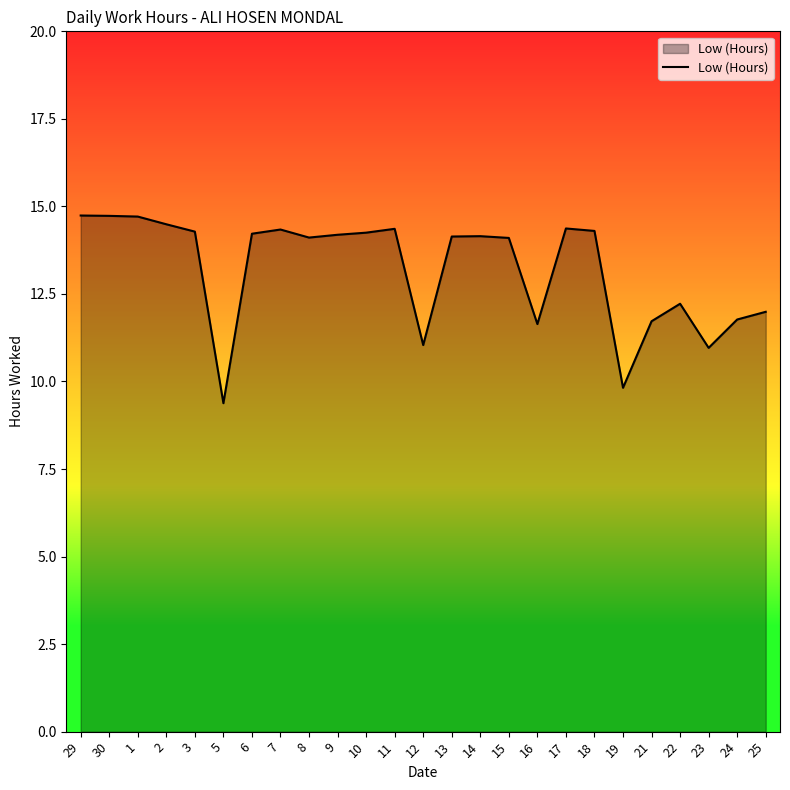

What is the difference between the maximum and minimum values?

5.4